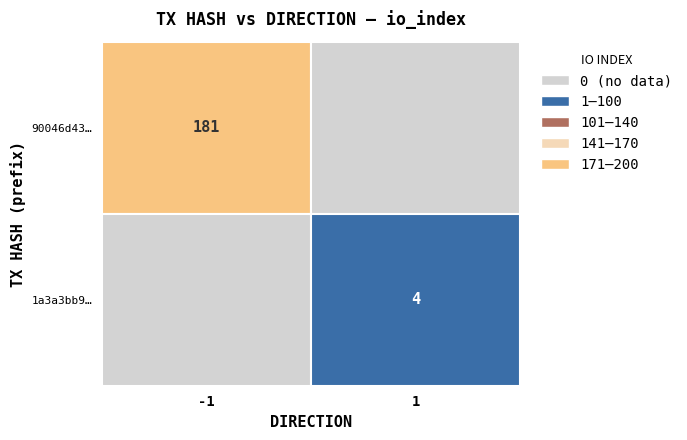

Which series changed the most between direction and io_index?

90046d43714bbfb0660a02bf9b4efa6600c0842